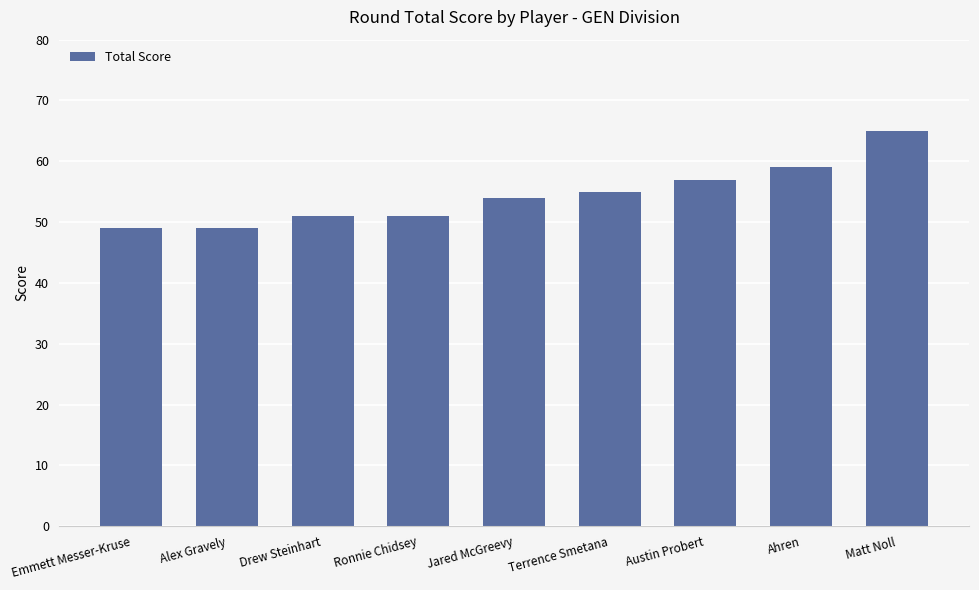

Is it true that the value at Ronnie Chidsey is 51?

True